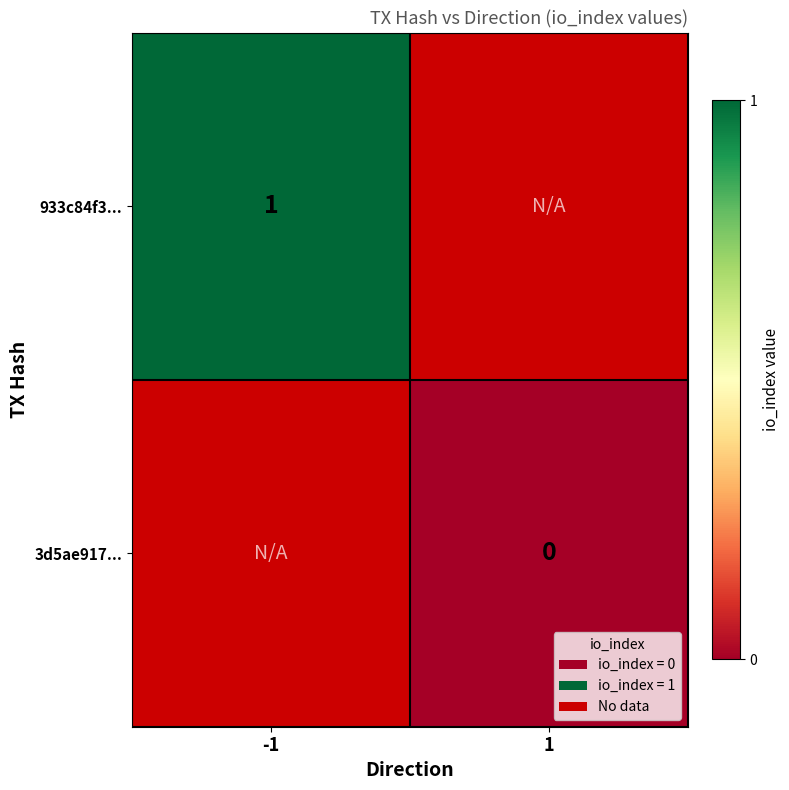

Is it true that 933c84f3... equals 0 at -1?

False